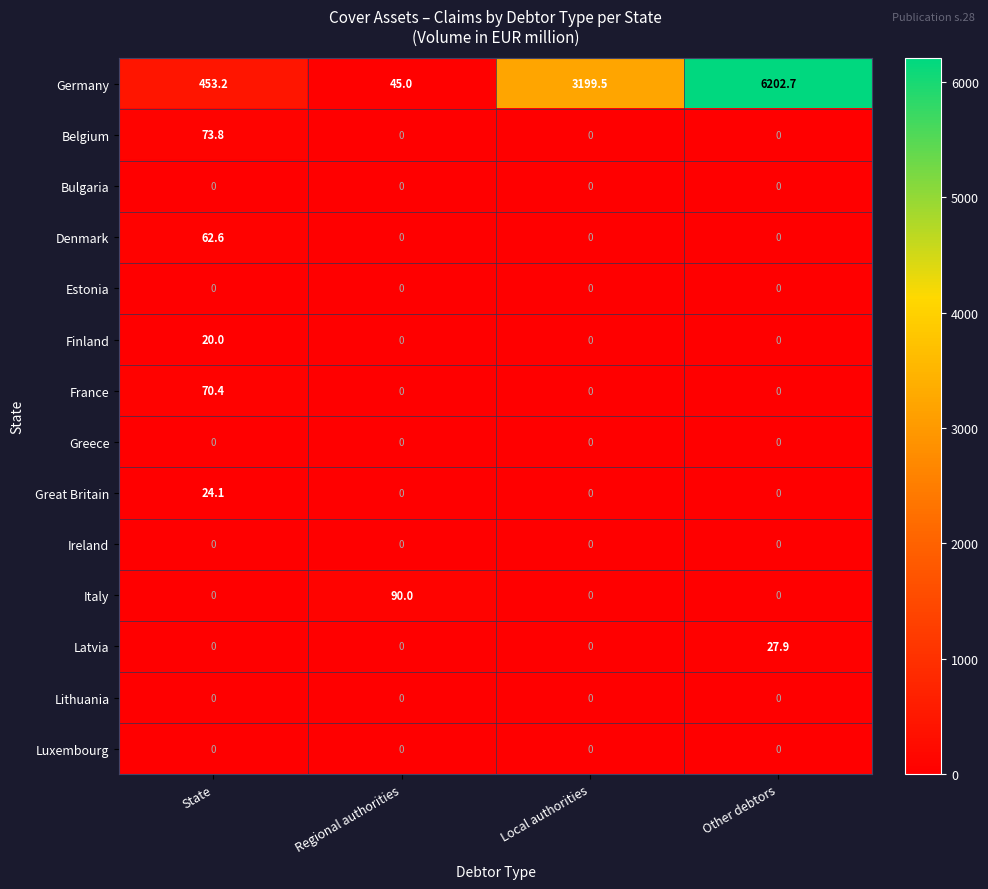

What is the maximum value shown in the chart?

6202.7